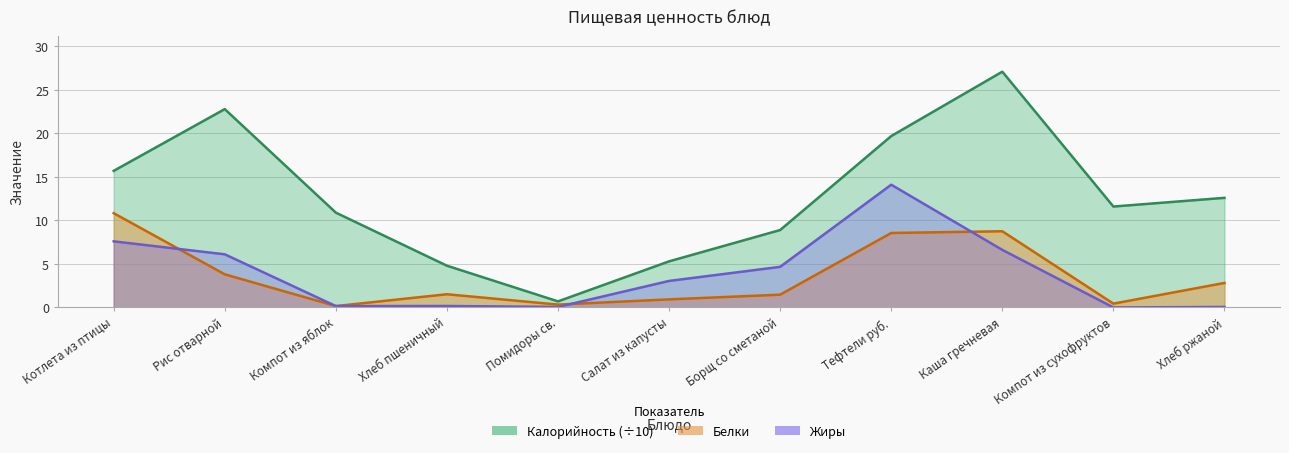

What are all the series names shown in the legend?

Калорийность, Белки, Жиры